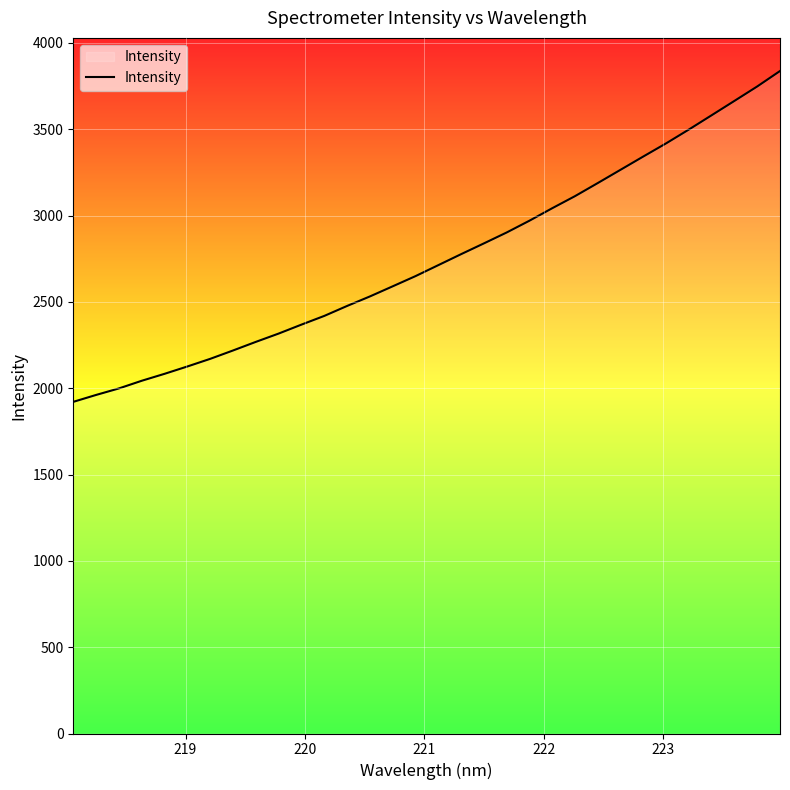

What is the maximum value shown in the chart?

3837.5